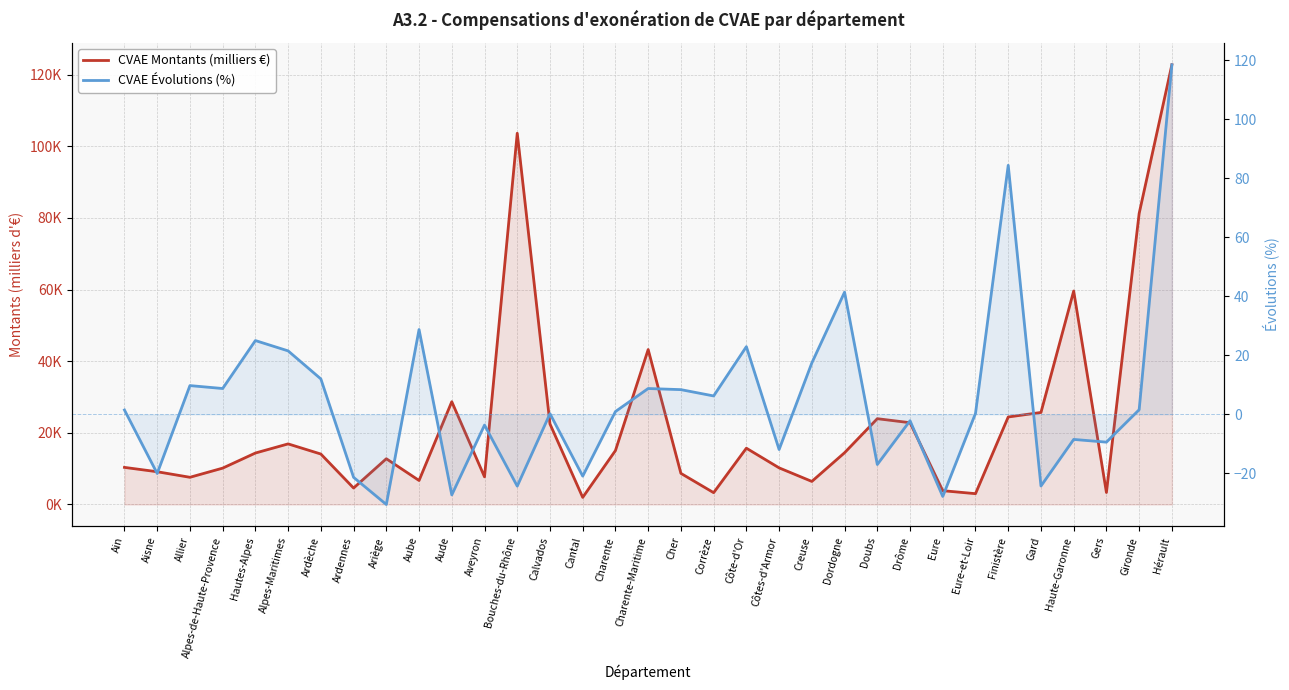

Is the value of CVAE Évolutions (%) at Charente-Maritime greater than the value of CVAE Montants (milliers €) at Drôme?

No